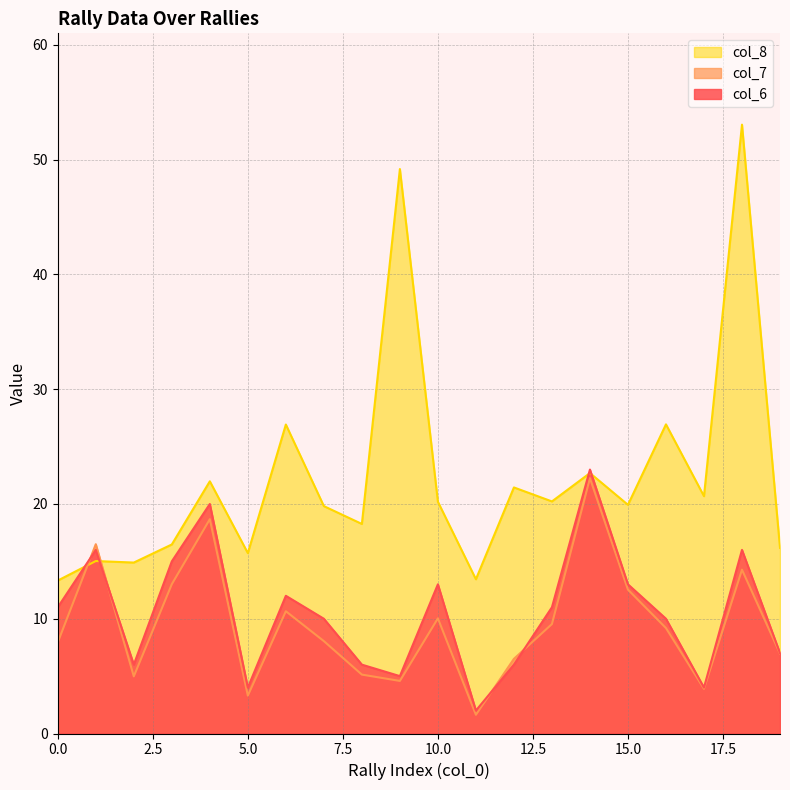

What is the average value of the col_7 series?

9.5